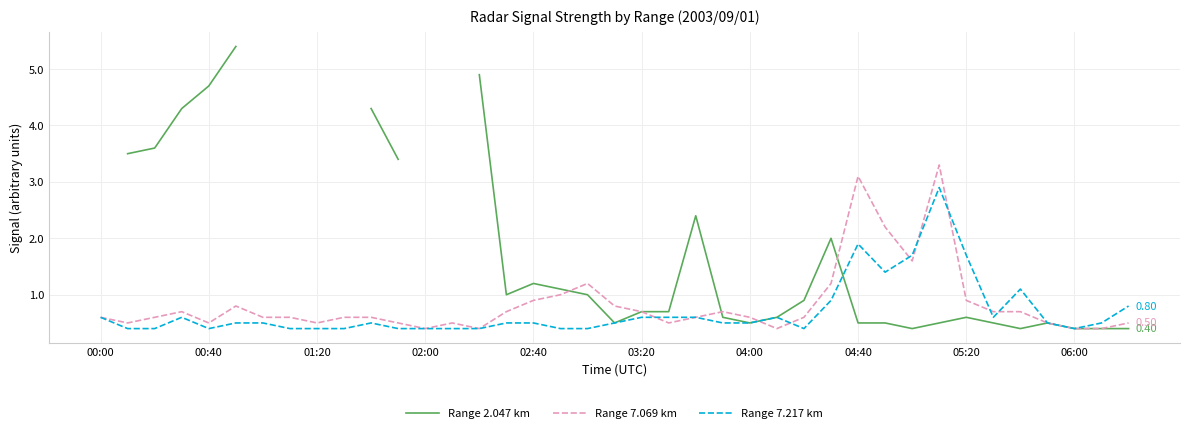

How many intersections are there between Range 7.069 km and Range 2.047 km?

4